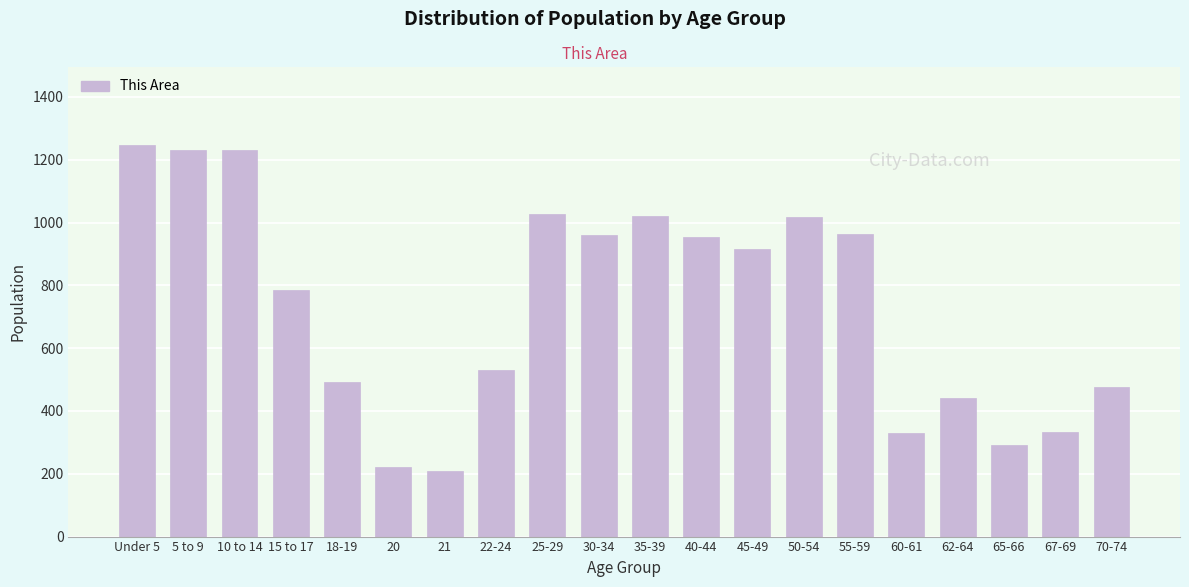

At which label is the value closest to 727?

15 to 17